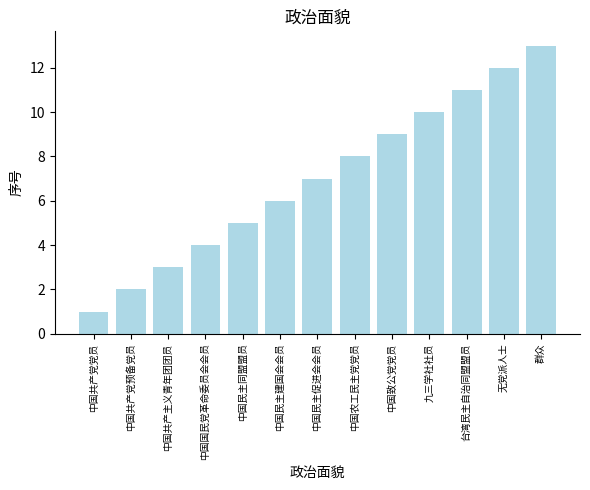

True or false: the data shows 1 at 中国民主建国会会员.

False